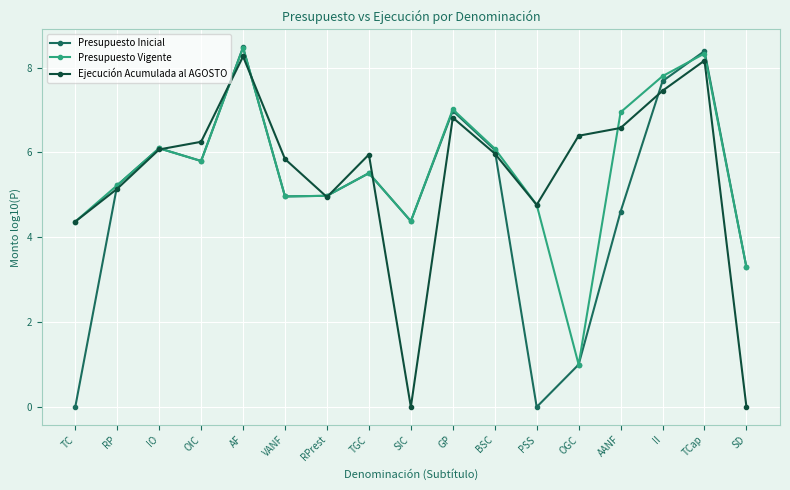

Reading right to left, list all the values displayed in this chart.

Presupuesto Inicial: SD=3.3	TCap=8.4	II=7.7	AANF=4.6	OGC=1.0	PSS=0.0	BSC=6.1	GP=7.0	SIC=4.4	TGC=5.5	RPrest=5.0	VANF=5.0	AF=8.5	OIC=5.8	IO=6.1	RP=5.2	TC=0.0
Presupuesto Vigente: SD=3.3	TCap=8.3	II=7.8	AANF=6.9	OGC=1.0	PSS=4.8	BSC=6.1	GP=7.0	SIC=4.4	TGC=5.5	RPrest=5.0	VANF=5.0	AF=8.5	OIC=5.8	IO=6.1	RP=5.2	TC=4.4
Ejecución Acumulada al AGOSTO: SD=0.0	TCap=8.2	II=7.5	AANF=6.6	OGC=6.4	PSS=4.8	BSC=6.0	GP=6.8	SIC=0.0	TGC=6.0	RPrest=4.9	VANF=5.8	AF=8.3	OIC=6.3	IO=6.1	RP=5.1	TC=4.4